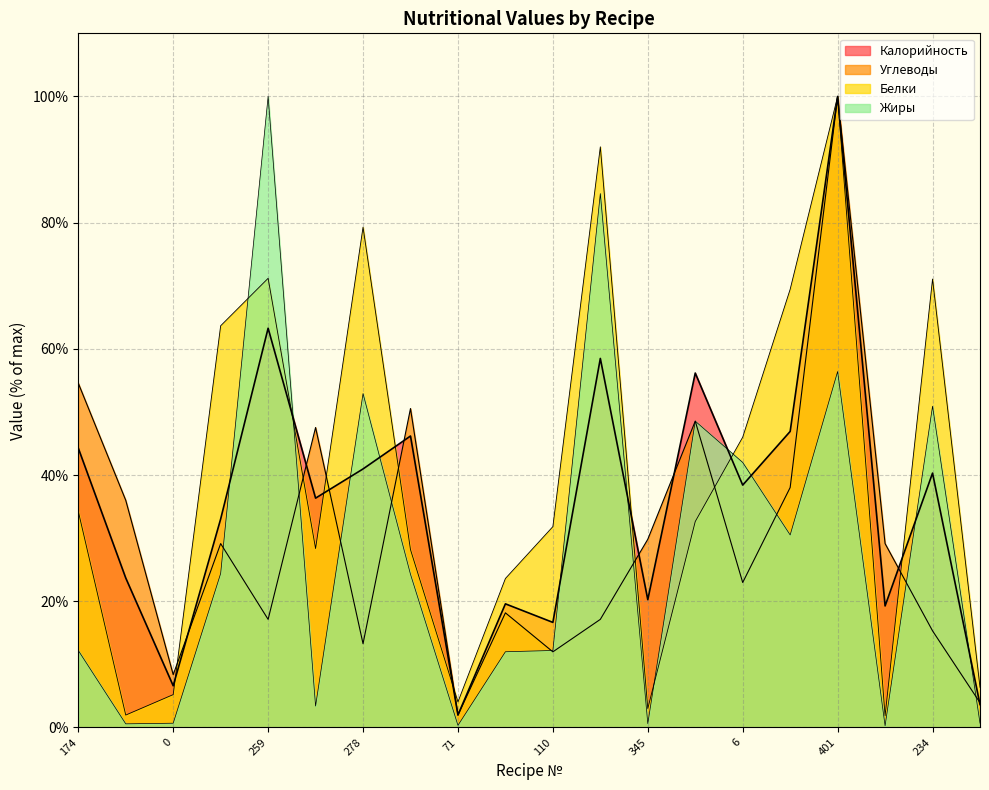

Count the number of data series in this chart.

4